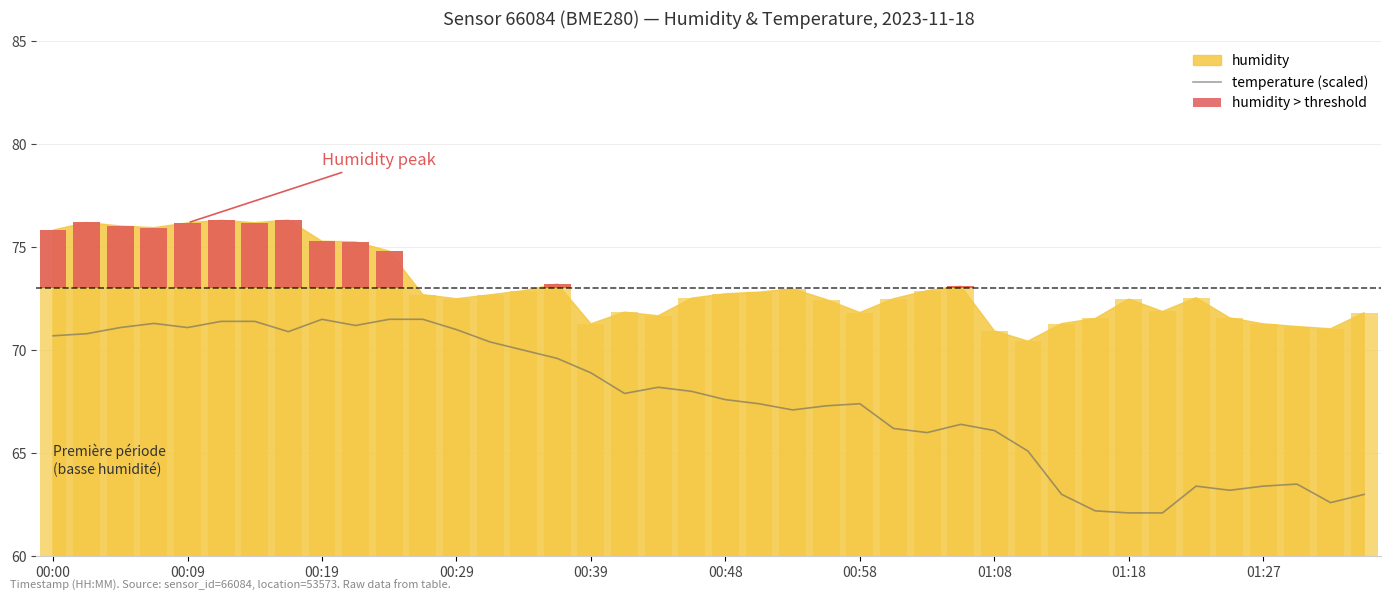

Is it true that temperature (scaled) equals 15.6 at 00:00?

False